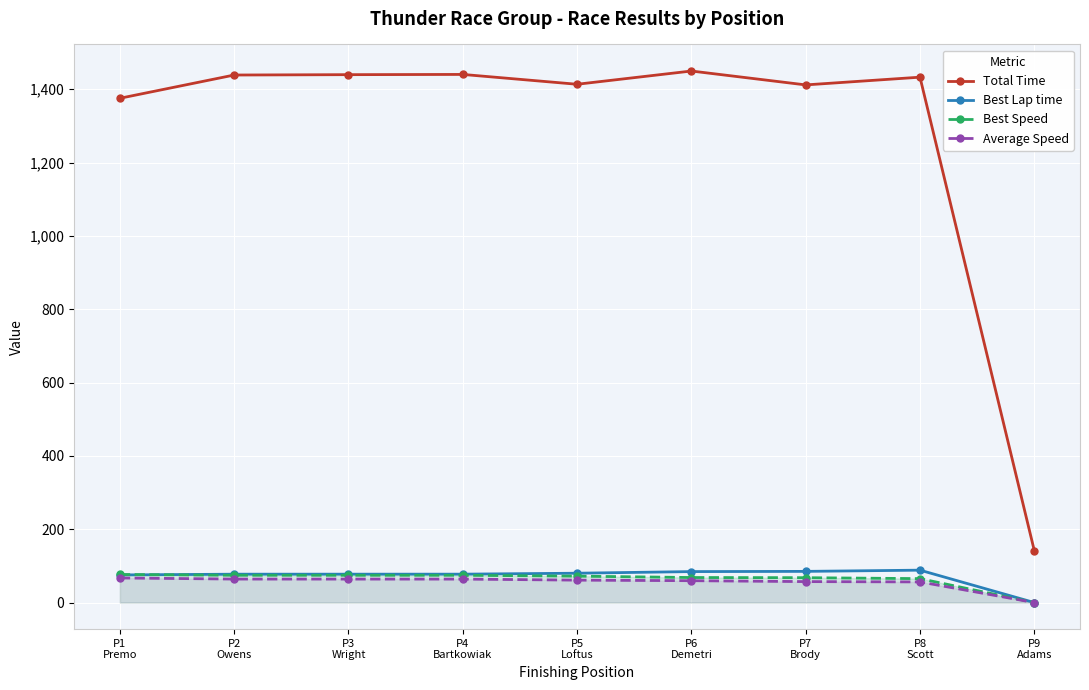

How many data points does each series have?

9